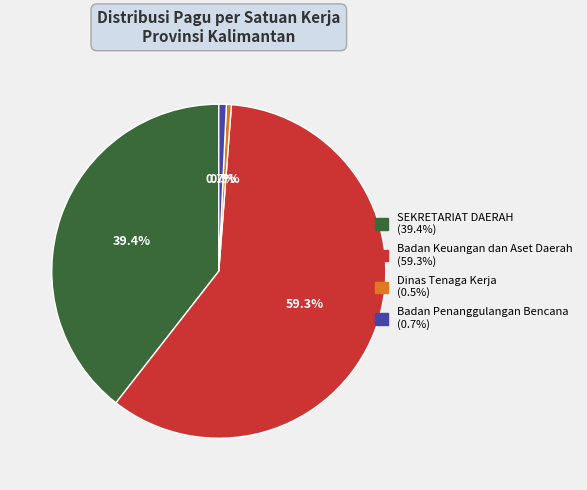

Is there any slice that represents more than half of the pie?

Yes